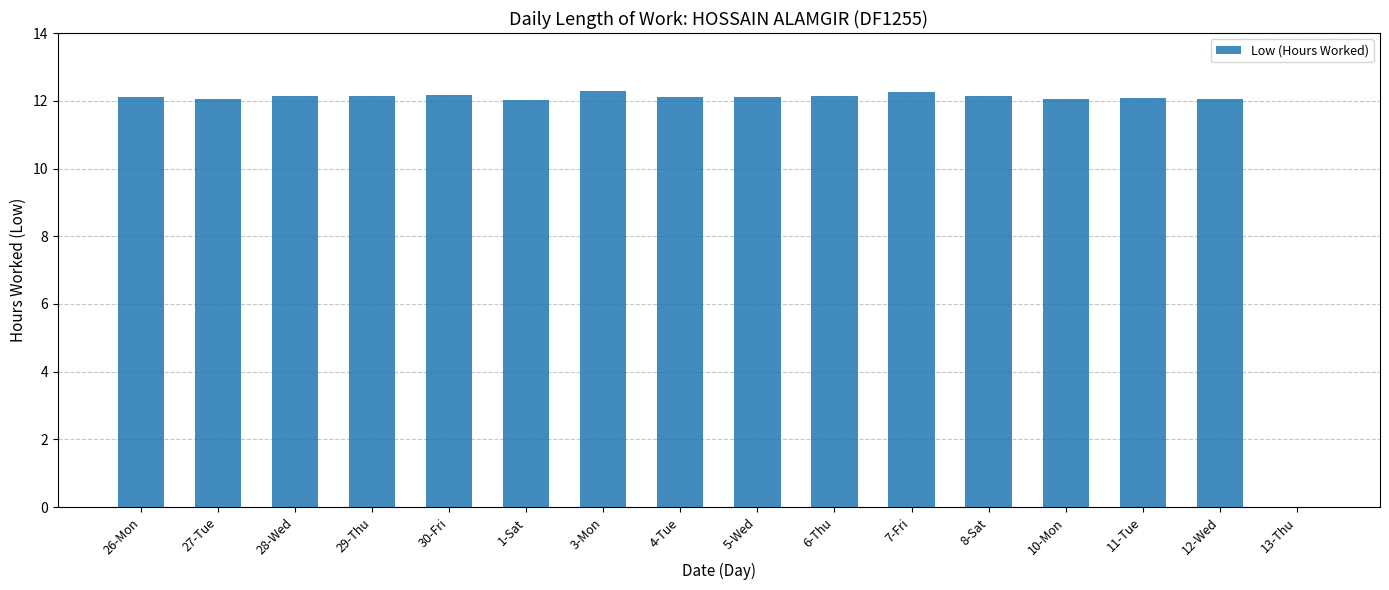

True or false: the data shows 18.6 at 5-Wed.

False